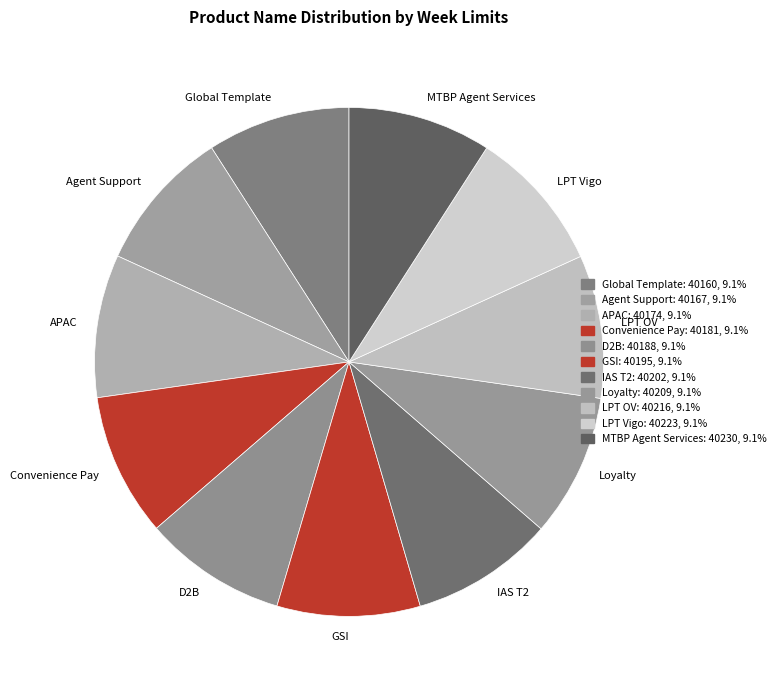

Combined, do LPT OV and D2B account for over 50%?

No